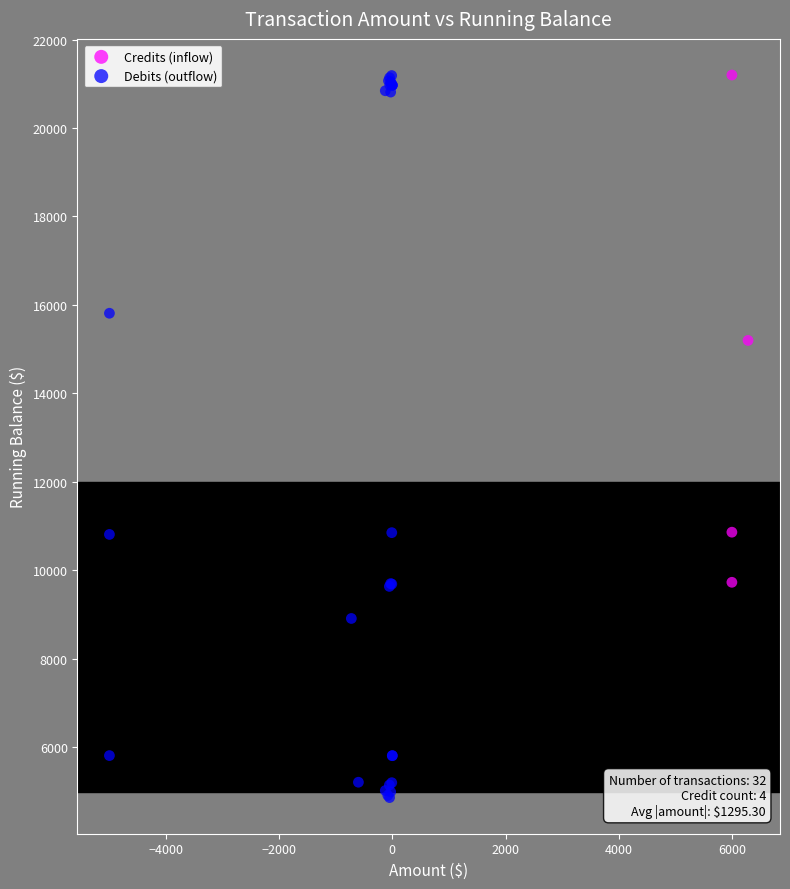

Which series has the largest Y range (max minus min)?

Debits (outflow)